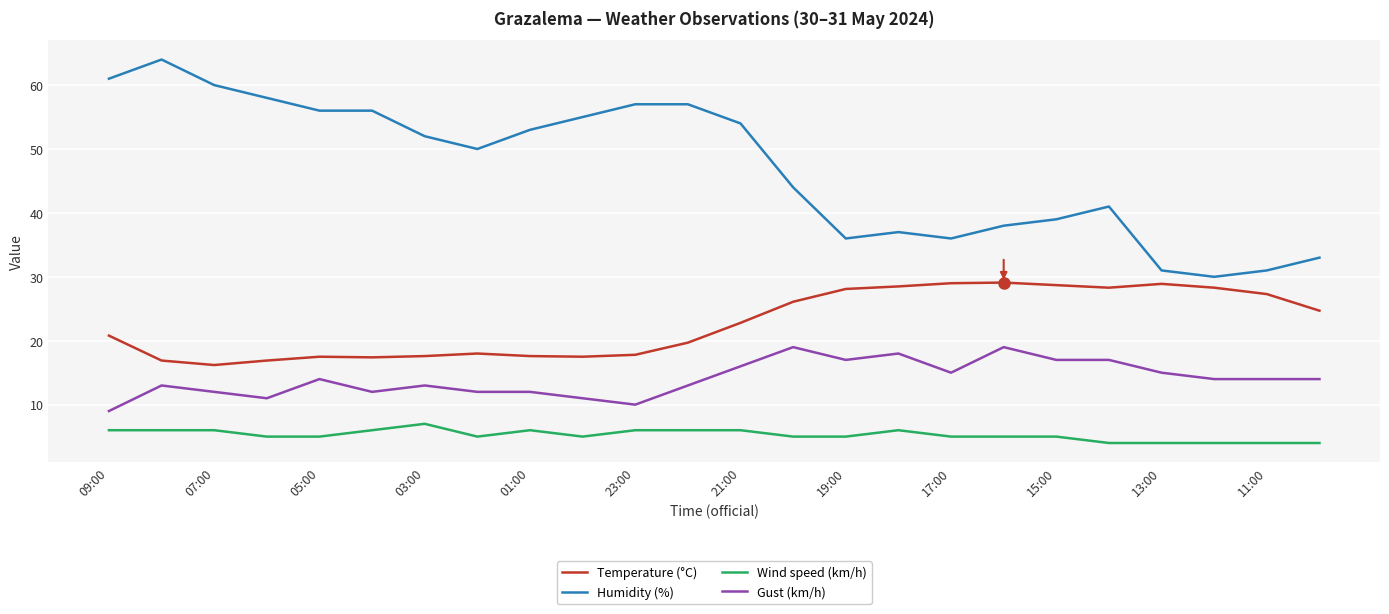

What is the difference between the maximum and minimum values in the Wind speed (km/h) series?

3.0